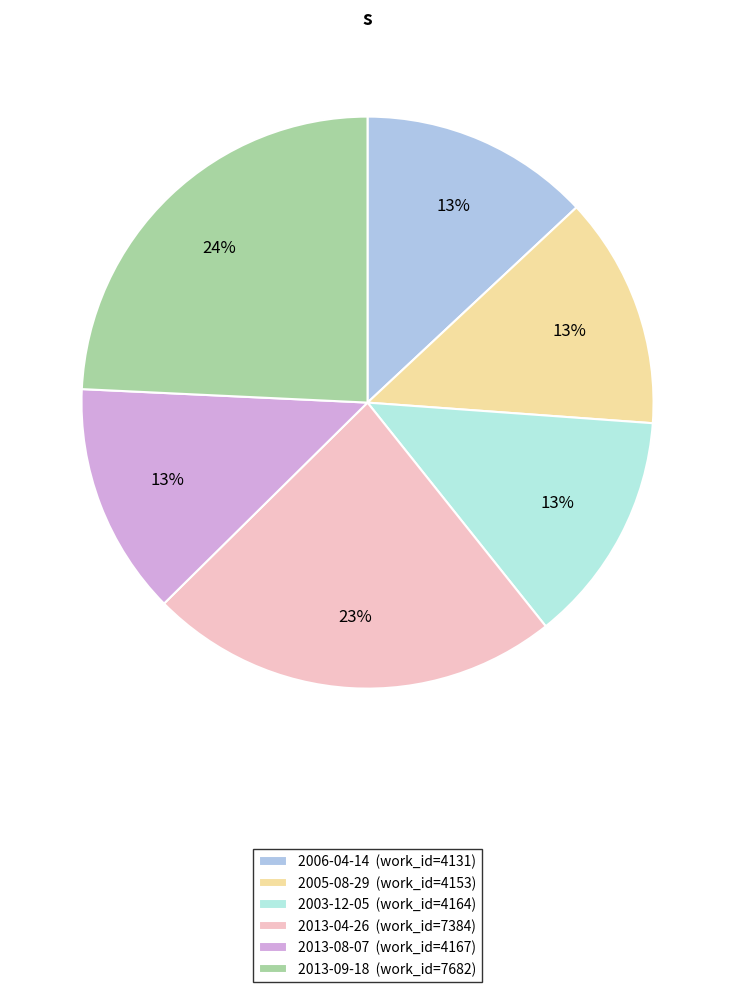

The 2013-04-26 slice represents 11% of the pie. True or false?

False